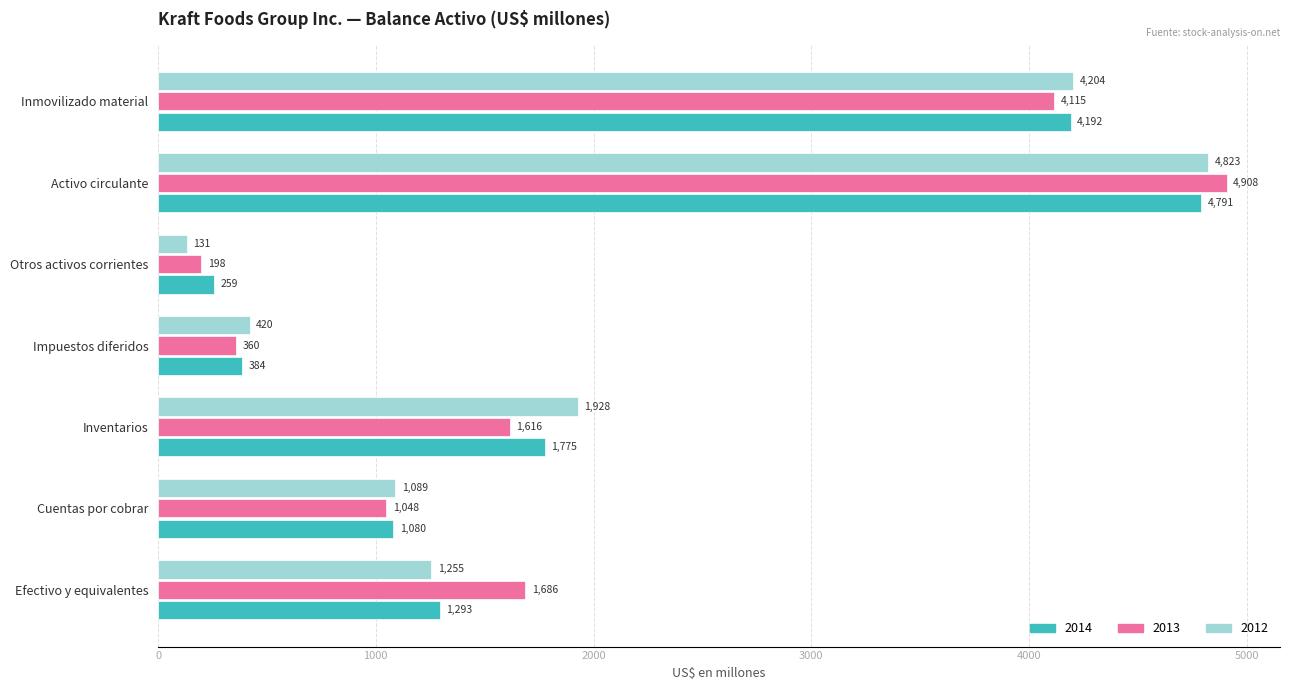

What is the approximate value of 2013 at Cuentas por cobrar?

1048